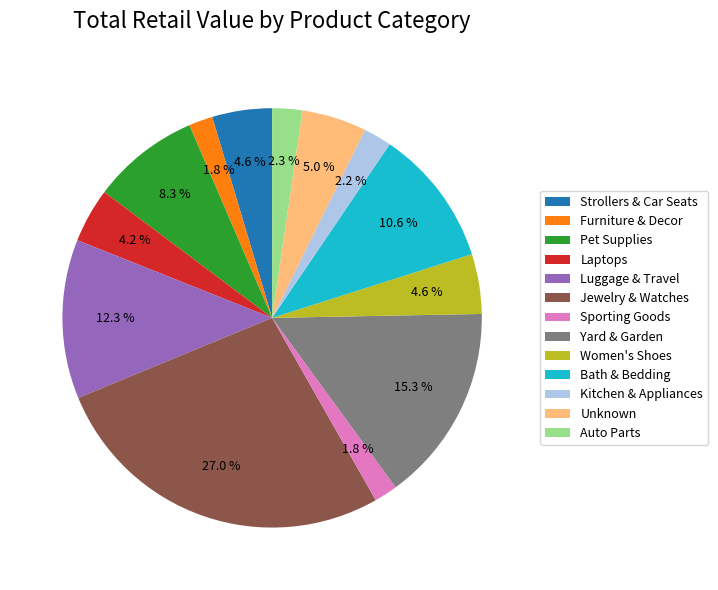

How much of the chart is everything except Yard & Garden?

84.7%